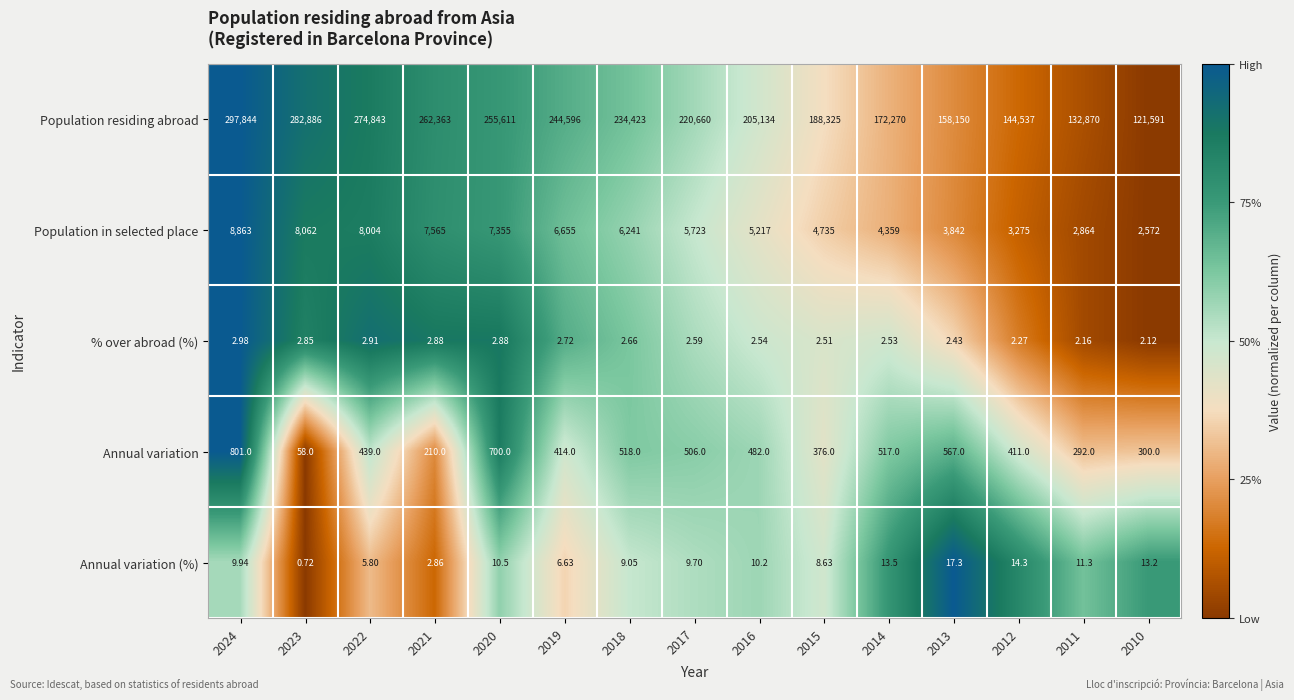

Which series changed the most between 2020 and 2016?

Population residing abroad